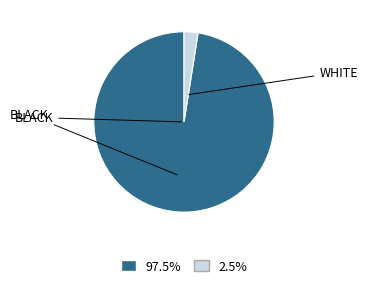

Is there a majority slice in this chart?

Yes